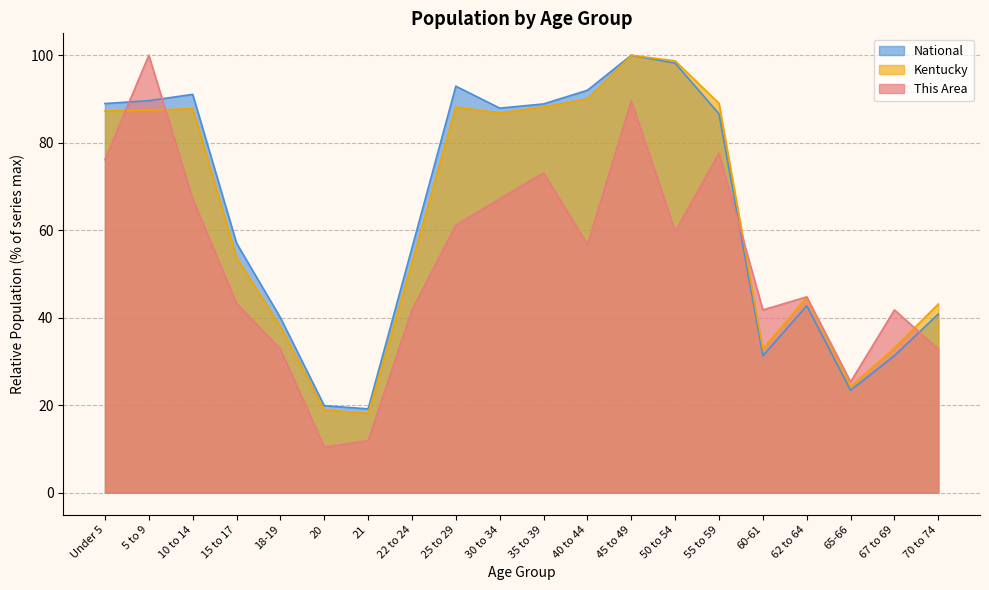

At which category is the sum across all series the highest?

45 to 49